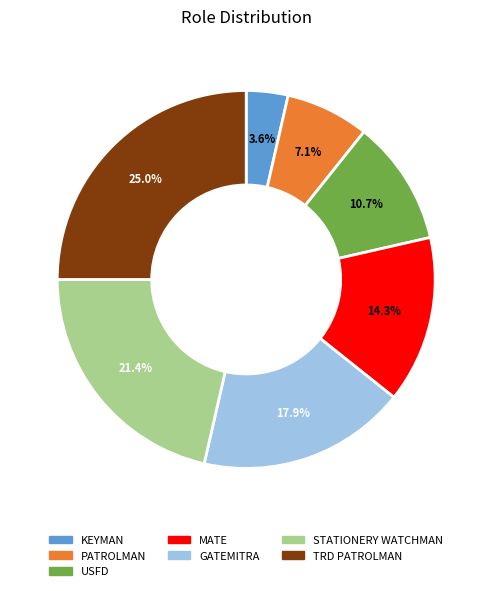

Which slice is the smallest?

KEYMAN